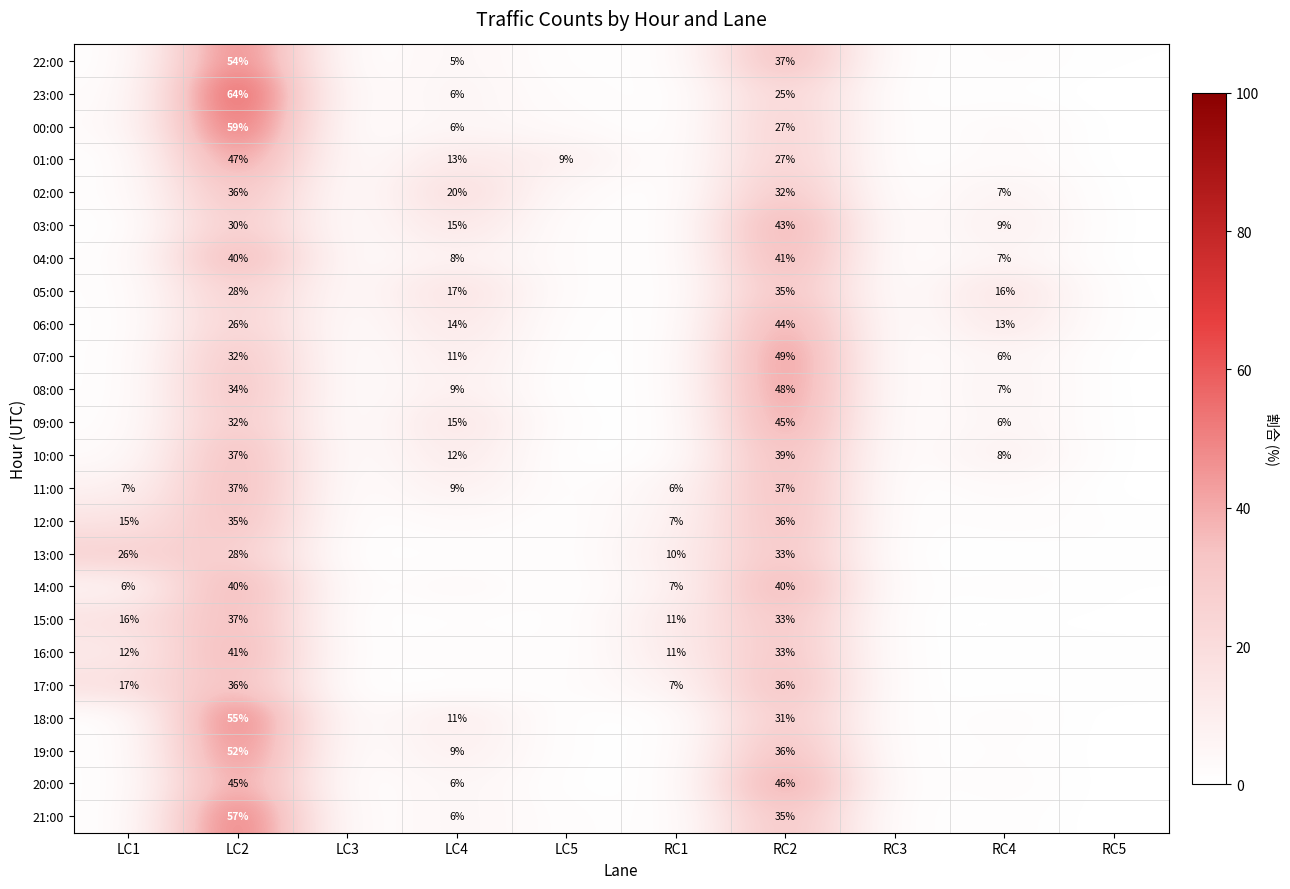

Which label corresponds to the smallest value in the chart?

LC3